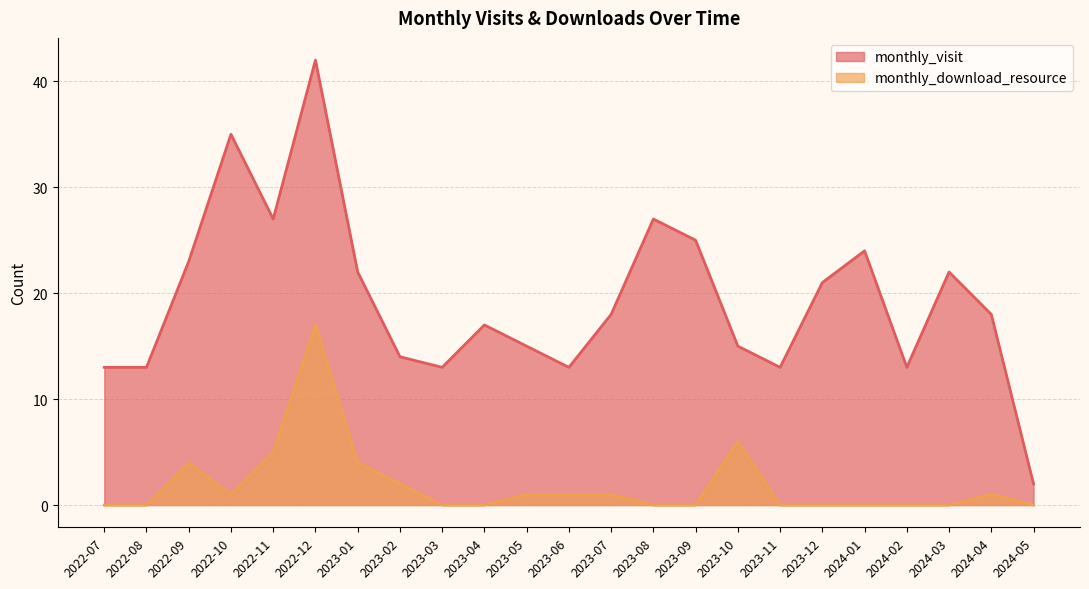

Reading left to right, list all the values displayed in this chart.

monthly_visit: 2022-07=13	2022-08=13	2022-09=23	2022-10=35	2022-11=27	2022-12=42	2023-01=22	2023-02=14	2023-03=13	2023-04=17	2023-05=15	2023-06=13	2023-07=18	2023-08=27	2023-09=25	2023-10=15	2023-11=13	2023-12=21	2024-01=24	2024-02=13	2024-03=22	2024-04=18	2024-05=2
monthly_download_resource: 2022-07=0	2022-08=0	2022-09=4	2022-10=1	2022-11=5	2022-12=17	2023-01=4	2023-02=2	2023-03=0	2023-04=0	2023-05=1	2023-06=1	2023-07=1	2023-08=0	2023-09=0	2023-10=6	2023-11=0	2023-12=0	2024-01=0	2024-02=0	2024-03=0	2024-04=1	2024-05=0